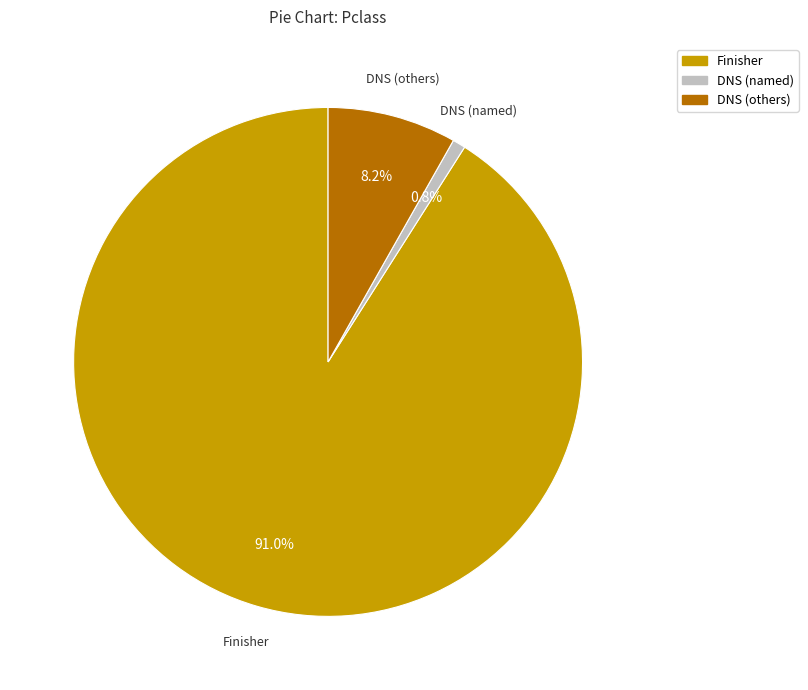

Do DNS (named) and Finisher together represent more than half of the pie?

Yes